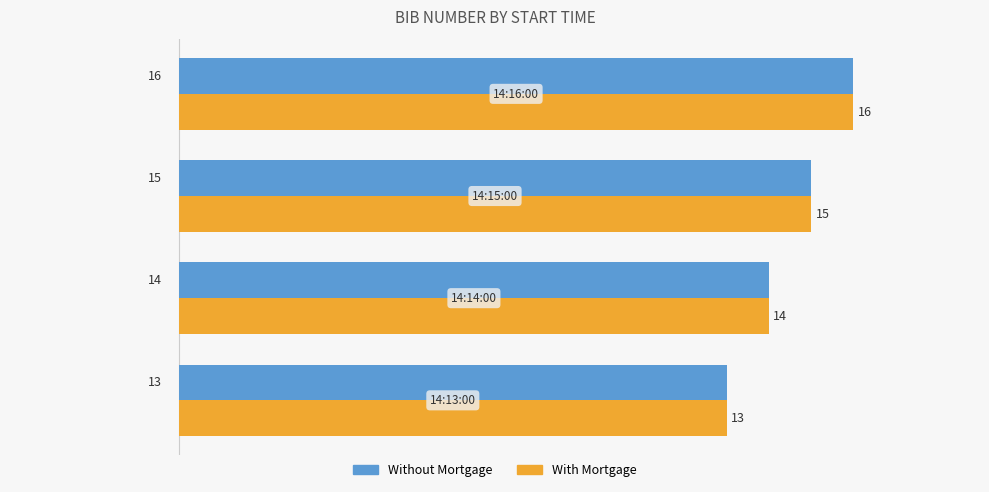

What is the difference between the second highest and minimum values in the With Mortgage series?

2